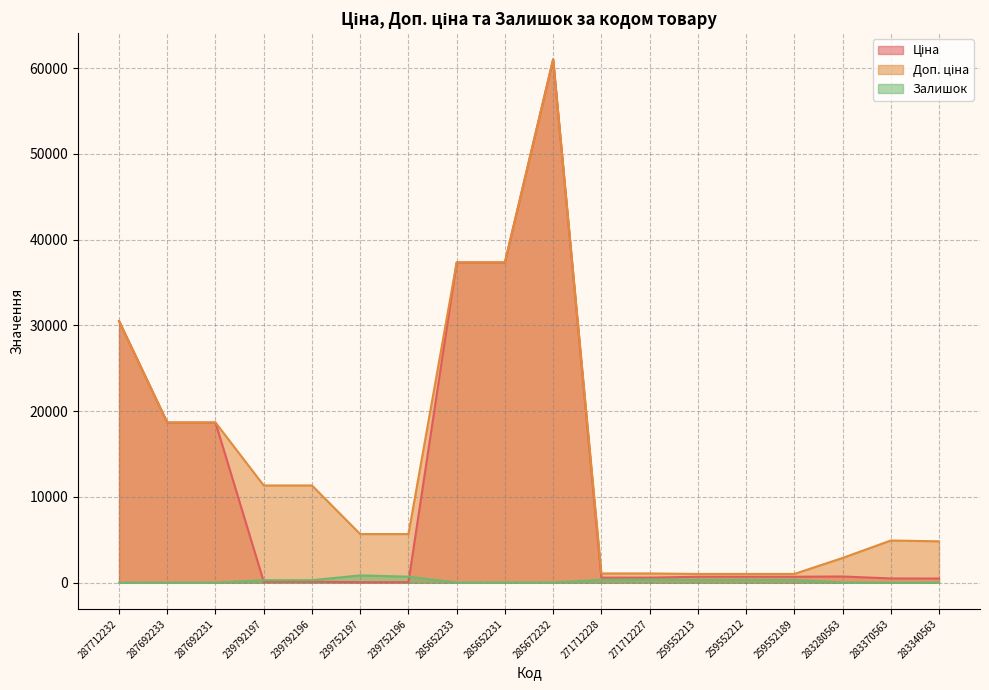

List the labels in order of Доп. ціна value, smallest first.

259552213, 259552212, 259552189, 271712228, 271712227, 283280563, 283340563, 283370563, 239752197, 239752196, 239792197, 239792196, 287692233, 287692231, 287712232, 285652233, 285652231, 285672232